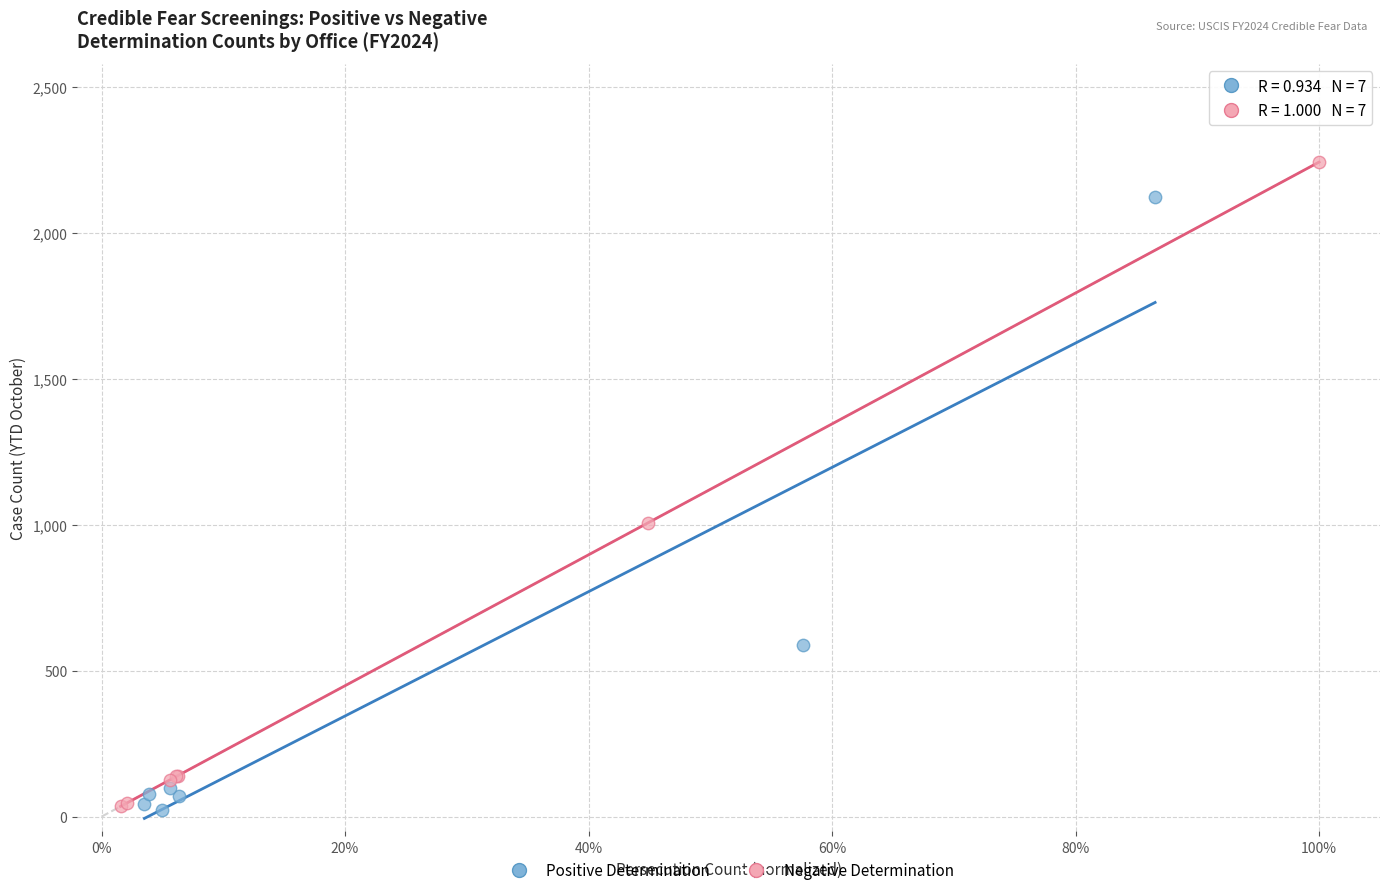

Which series has the widest spread of Y values?

Negative Determination